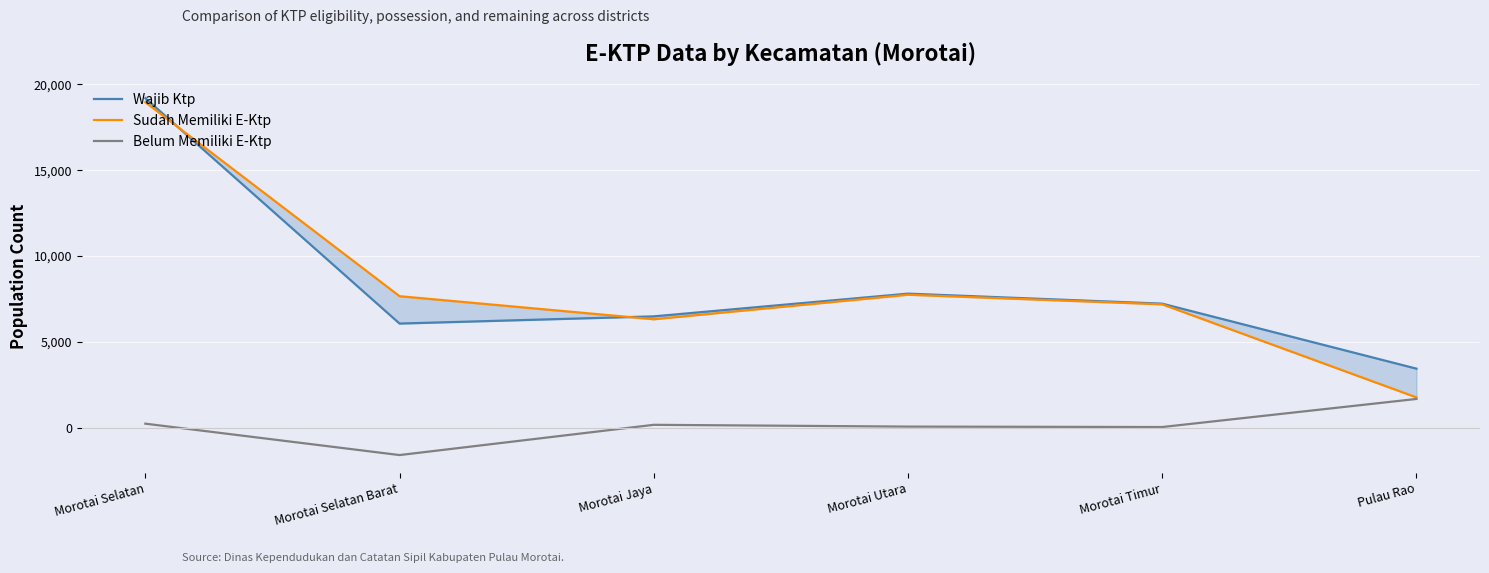

Count the number of categories in the chart.

6